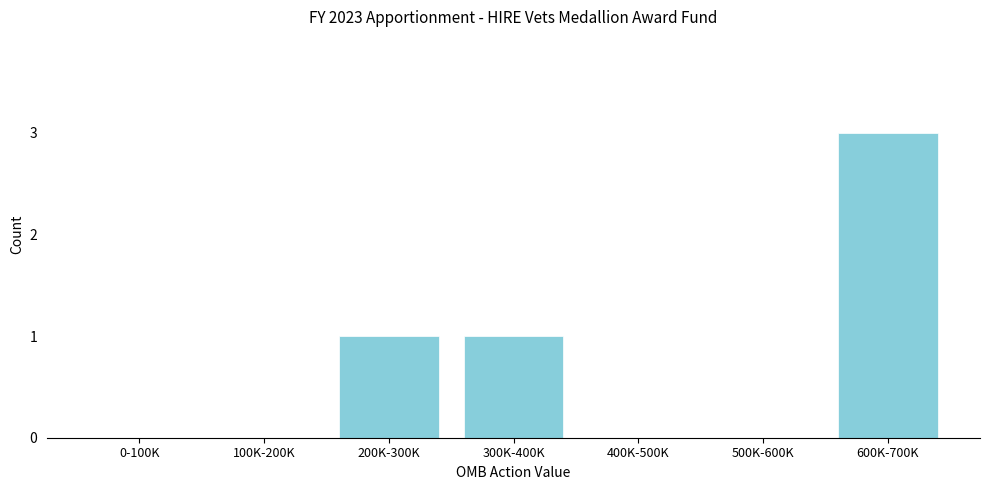

Reading left to right, what are all the values shown in this chart?

0-100K=0	100K-200K=0	200K-300K=1	300K-400K=1	400K-500K=0	500K-600K=0	600K-700K=3